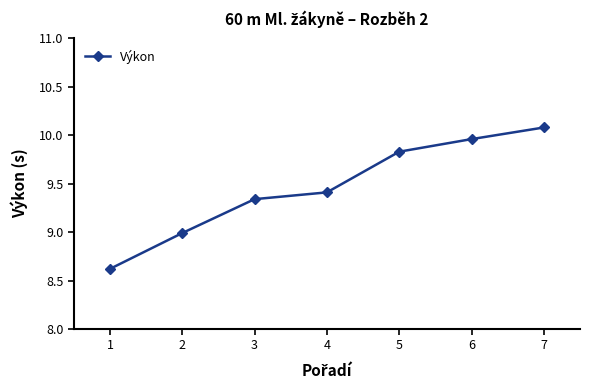

Rank the categories by value from highest to lowest.

7, 6, 5, 4, 3, 2, 1